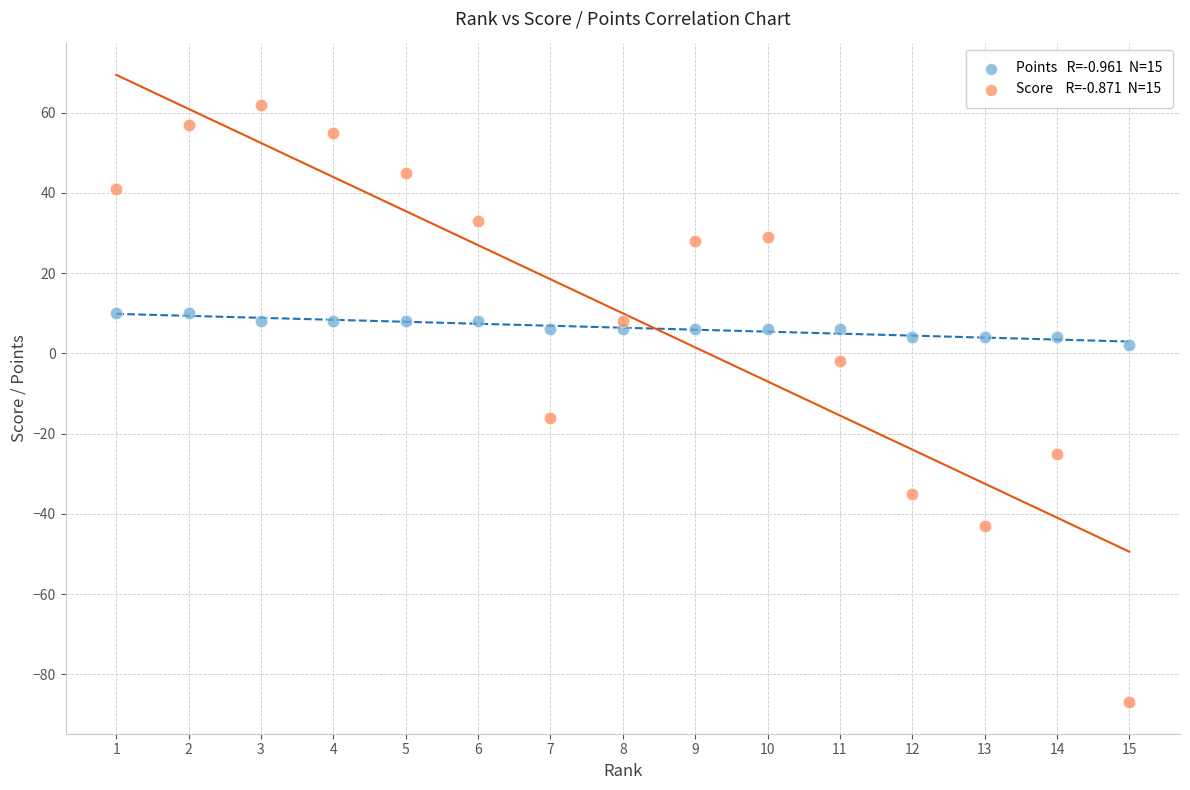

Across all data points, what is the range of X values (max minus min)?

14